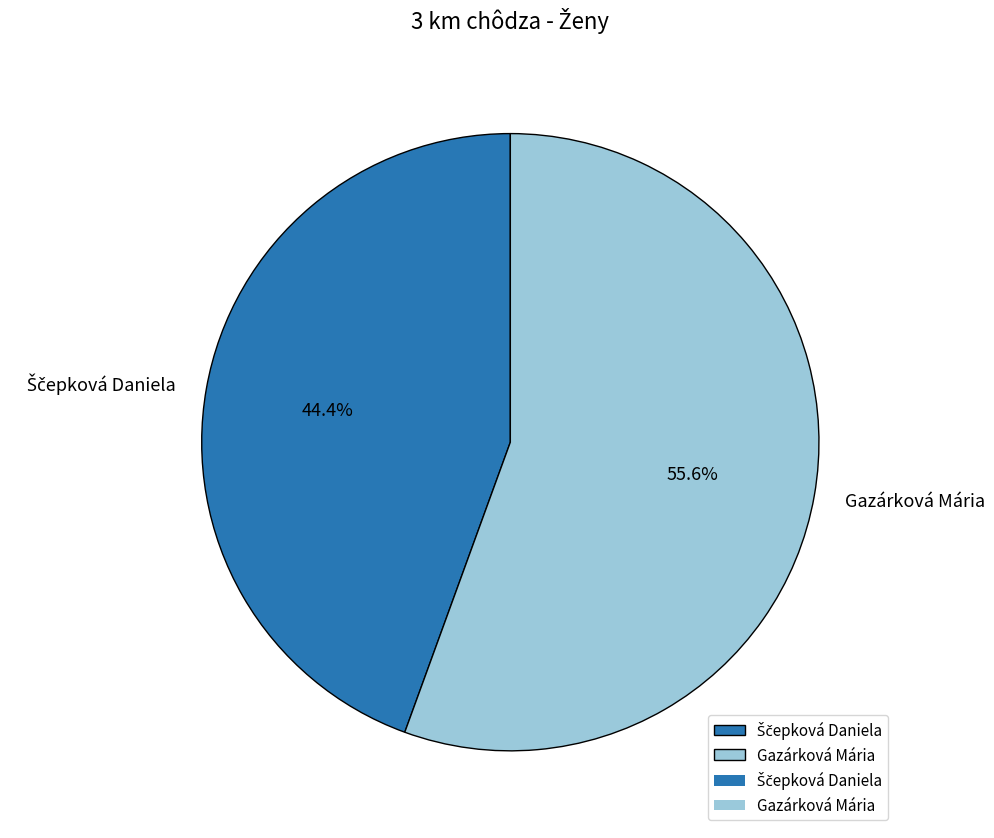

What percentage is NOT represented by Gazárková Mária?

44.4%